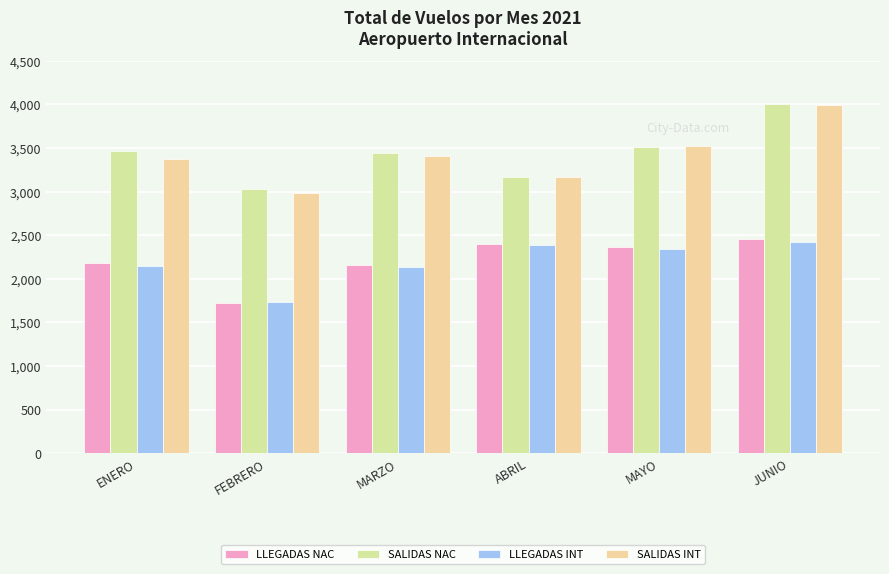

Are the bars horizontal?

No